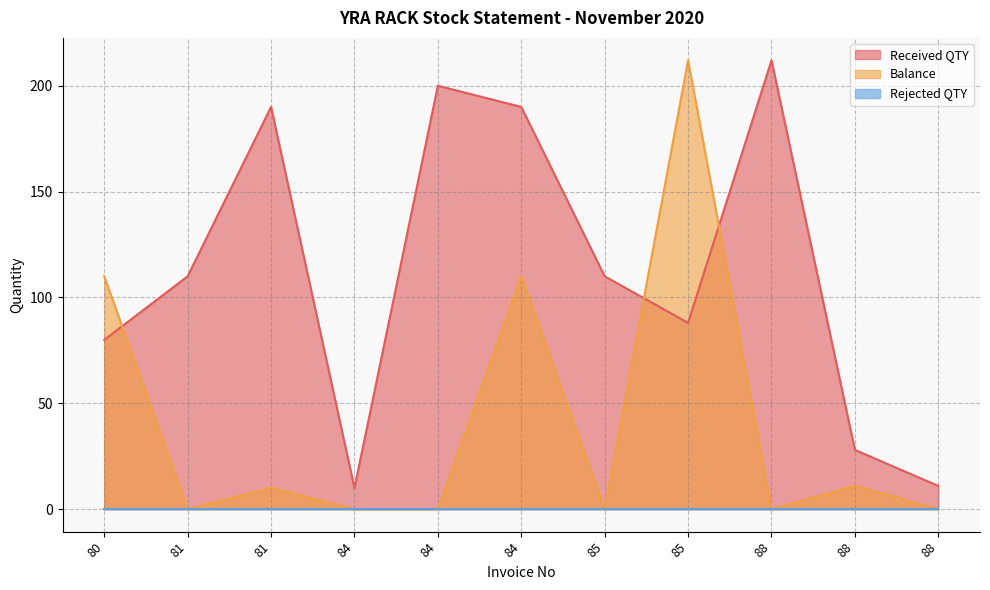

Reading right to left, what are all the values shown in this chart?

Received QTY: 88=11	88=28	88=212	85=88	85=110	84=190	84=200	84=10	81=190	81=110	80=80
Balance: 88=0	88=11	88=0	85=212	85=0	84=110	84=0	84=0	81=10	81=0	80=110